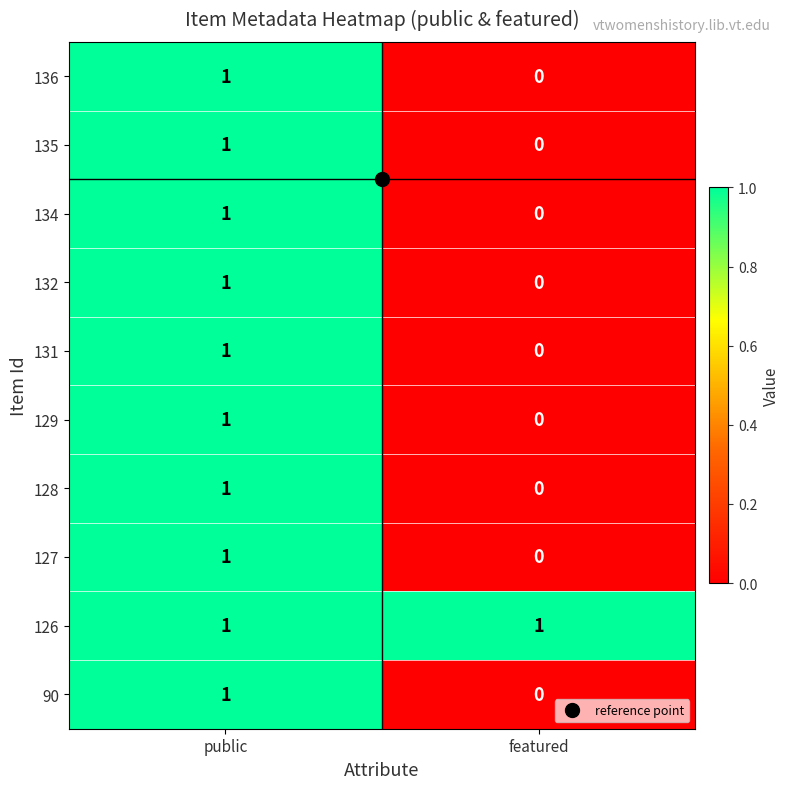

Where is 135 nearest to the value 0?

featured